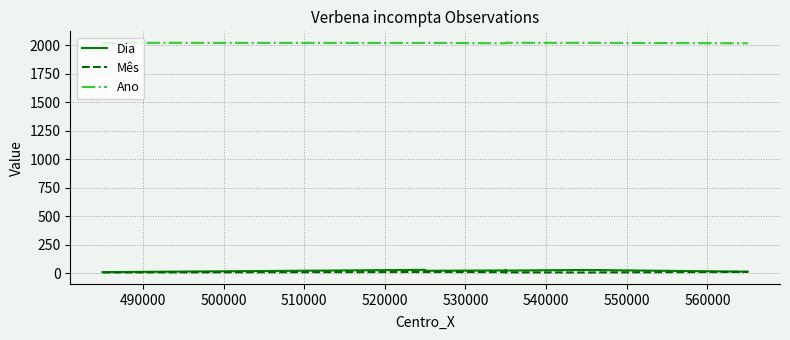

True or false: Dia and Ano cross at least once.

False